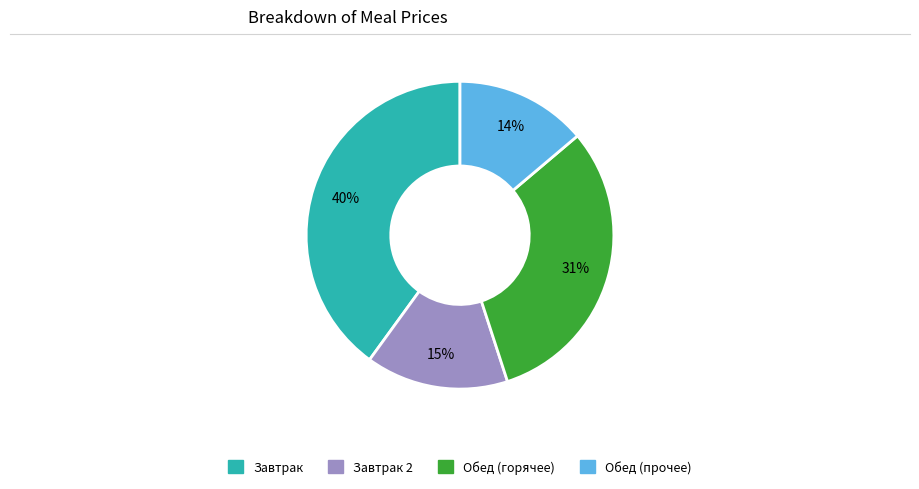

To the nearest percent, what is the difference between the largest and smallest slice percentages?

26%